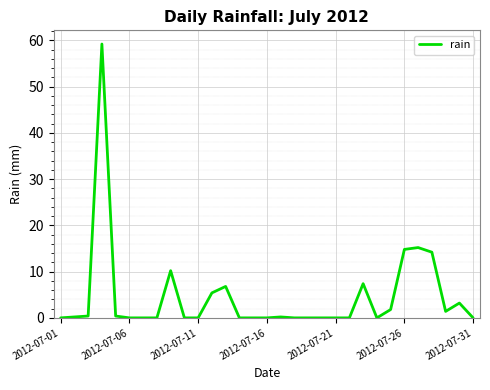

How many lines are shown in the chart?

1